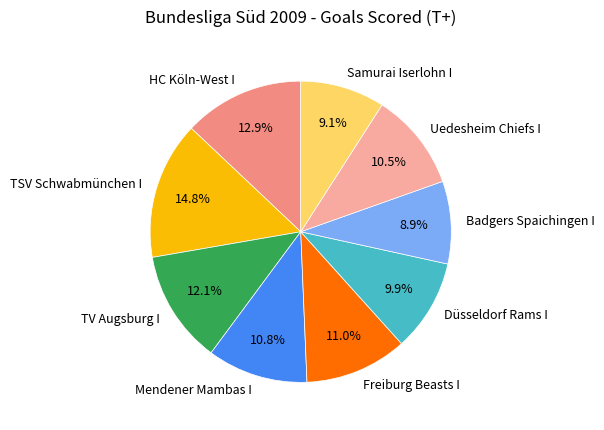

How many slices are in this pie chart?

9